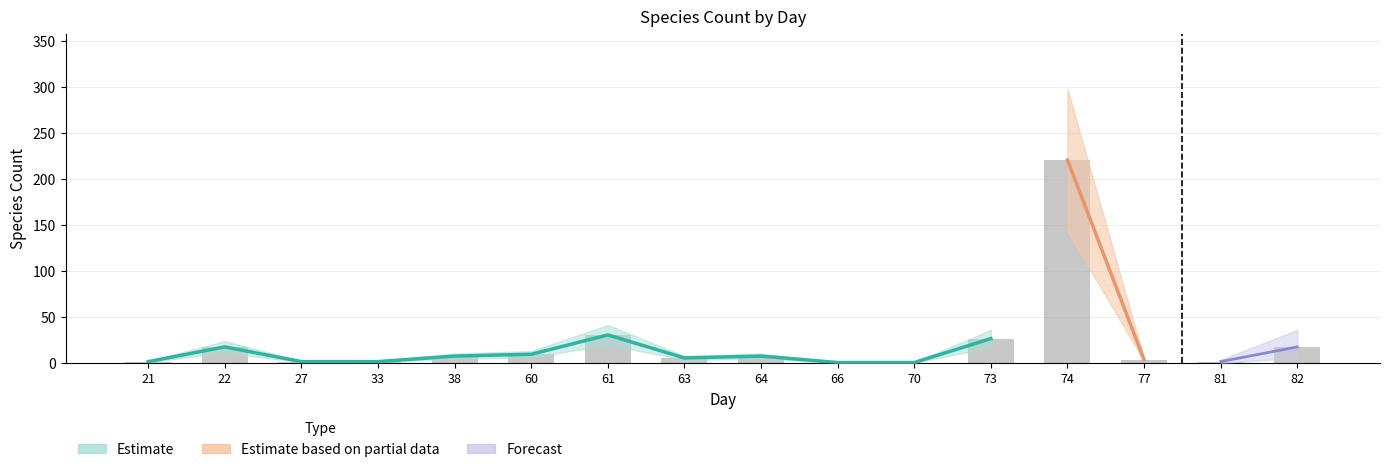

Reading left to right, list all the values displayed in this chart.

21=2	22=18	27=2	33=2	38=8	60=10	61=31	63=6	64=8	66=1	70=1	73=27	74=221	77=4	81=2	82=18